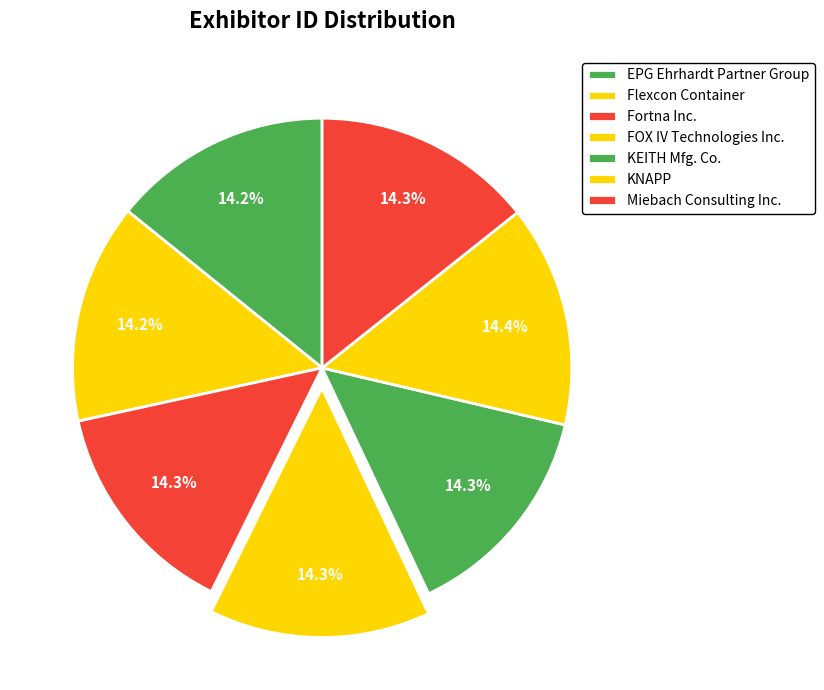

How many segments does this pie chart have?

7